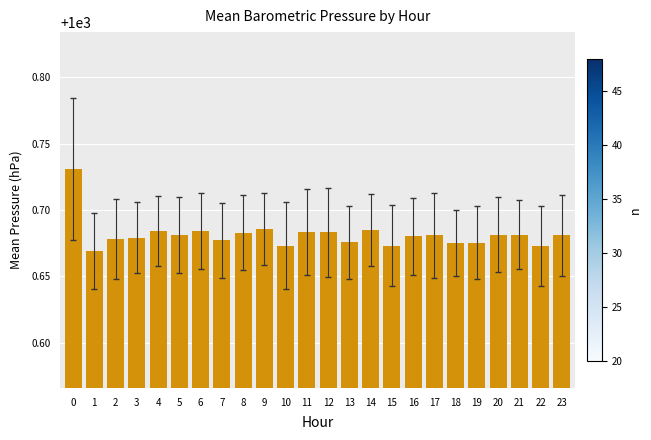

Count the number of data series in this chart.

1